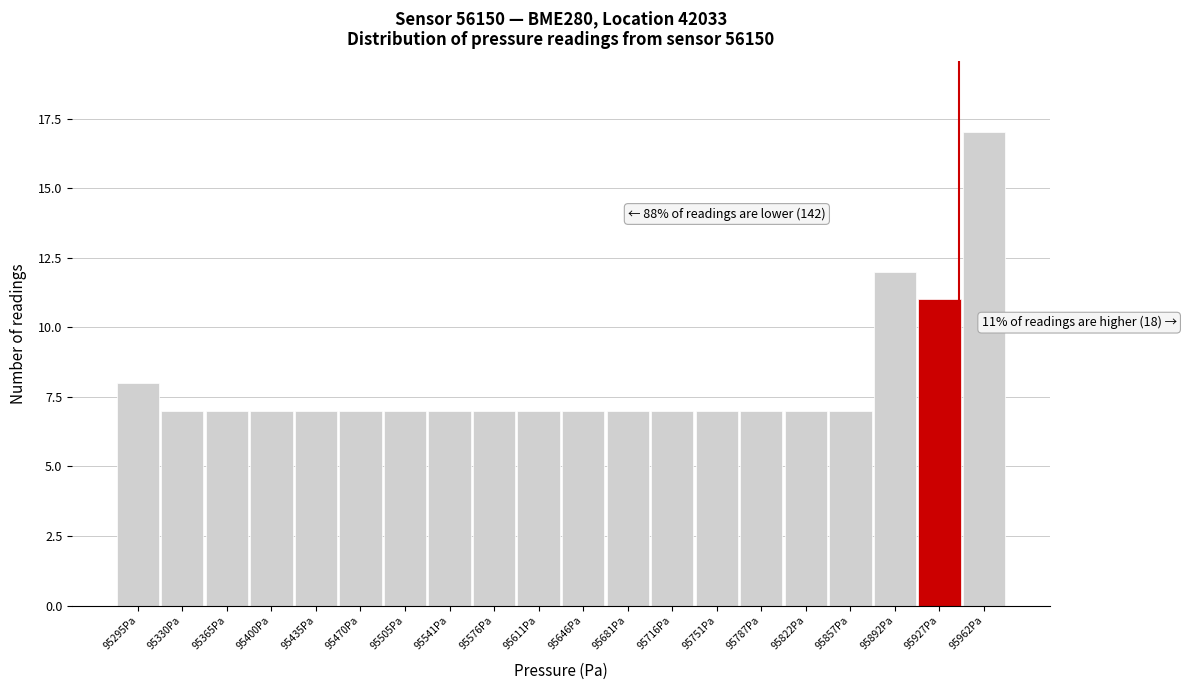

Reading left to right, extract all data points from this chart.

95295Pa=8	95330Pa=7	95365Pa=7	95400Pa=7	95435Pa=7	95470Pa=7	95505Pa=7	95541Pa=7	95576Pa=7	95611Pa=7	95646Pa=7	95681Pa=7	95716Pa=7	95751Pa=7	95787Pa=7	95822Pa=7	95857Pa=7	95892Pa=12	95927Pa=11	95962Pa=17